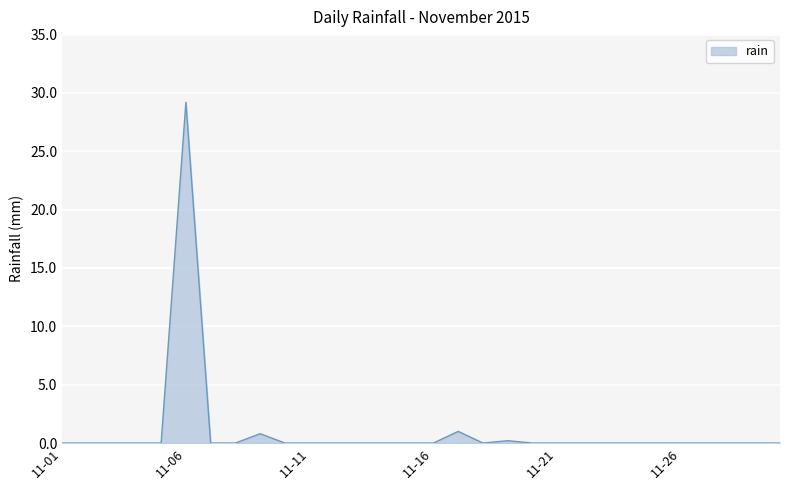

What is the difference between the maximum and minimum values?

29.2